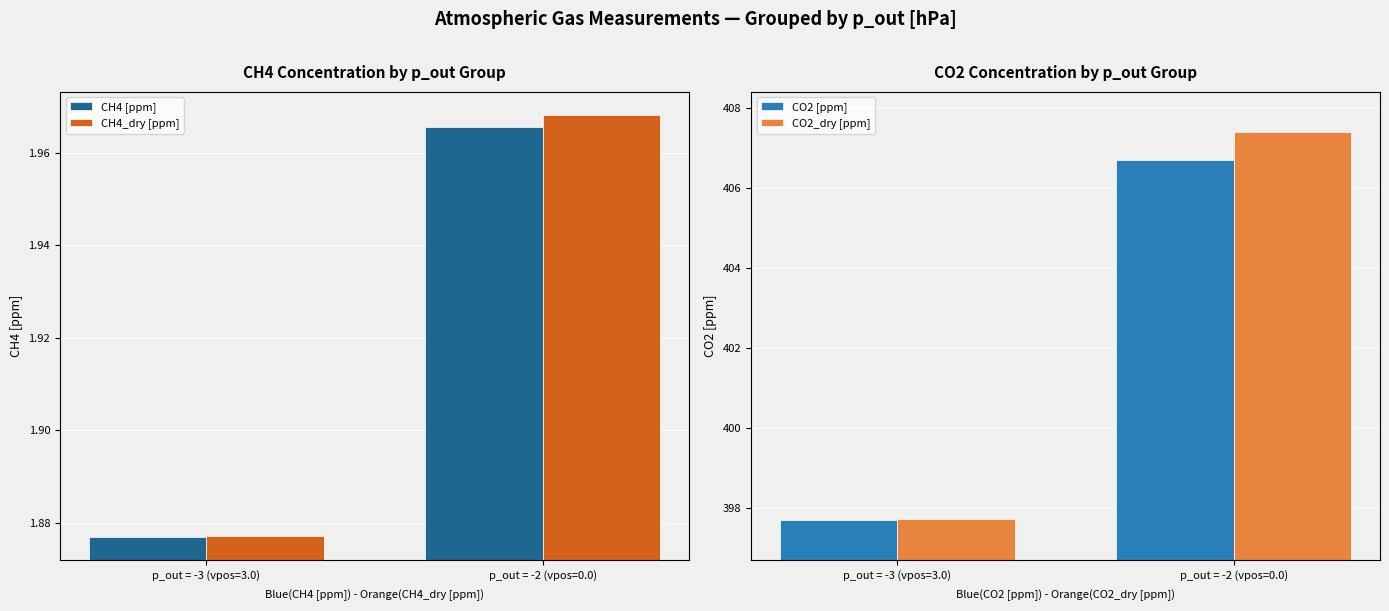

At which category does the chart reach its minimum across all series?

p_out = -3 (vpos=3.0)